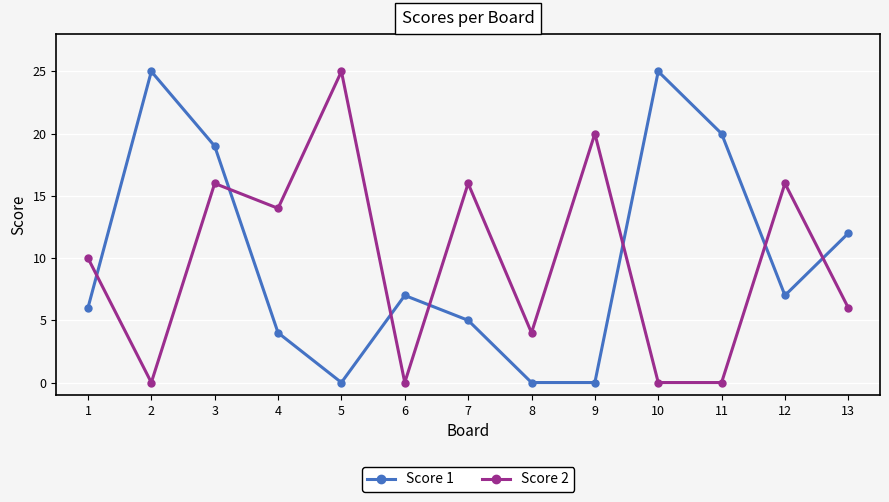

How many distinct data groups are displayed?

2